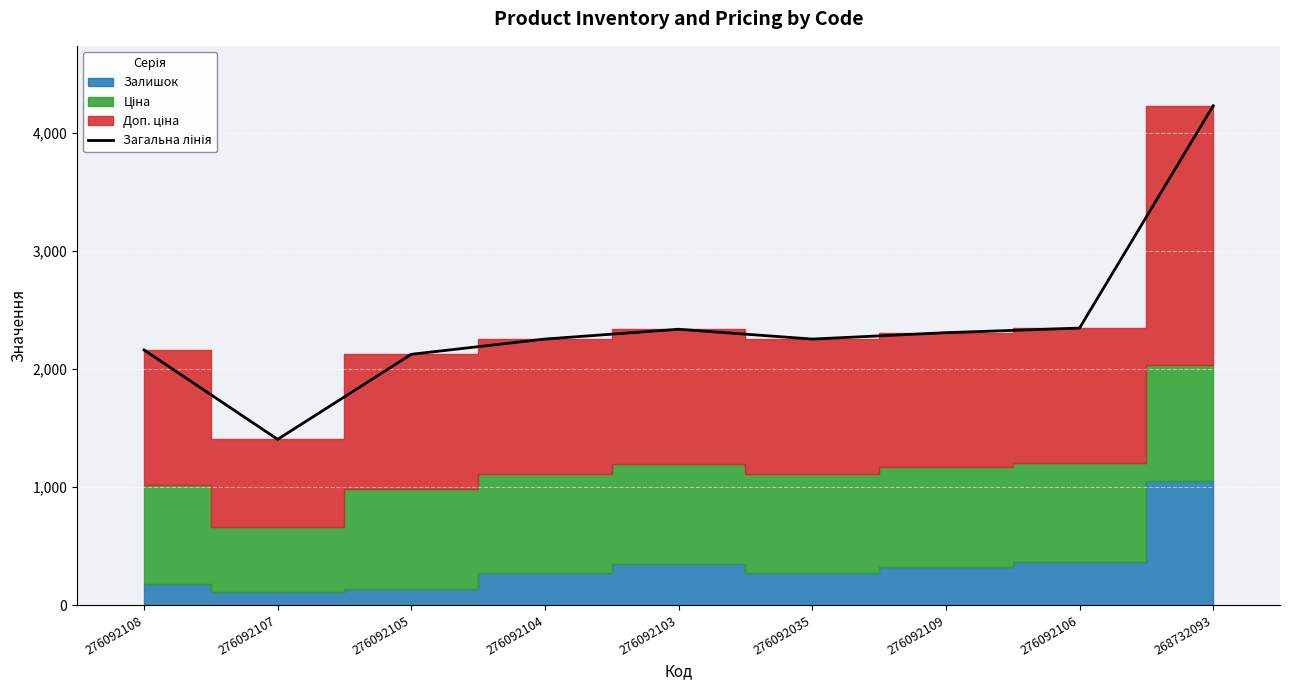

How many data points are less than 2252?

3